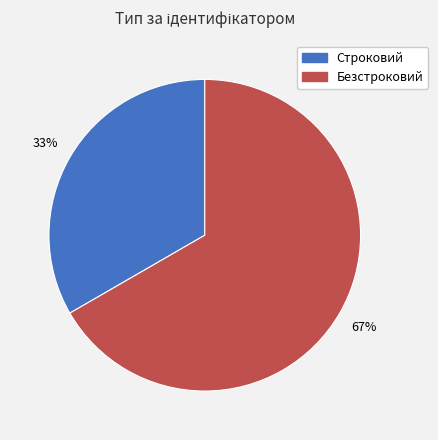

Between Безстроковий and Строковий, which is larger?

Безстроковий